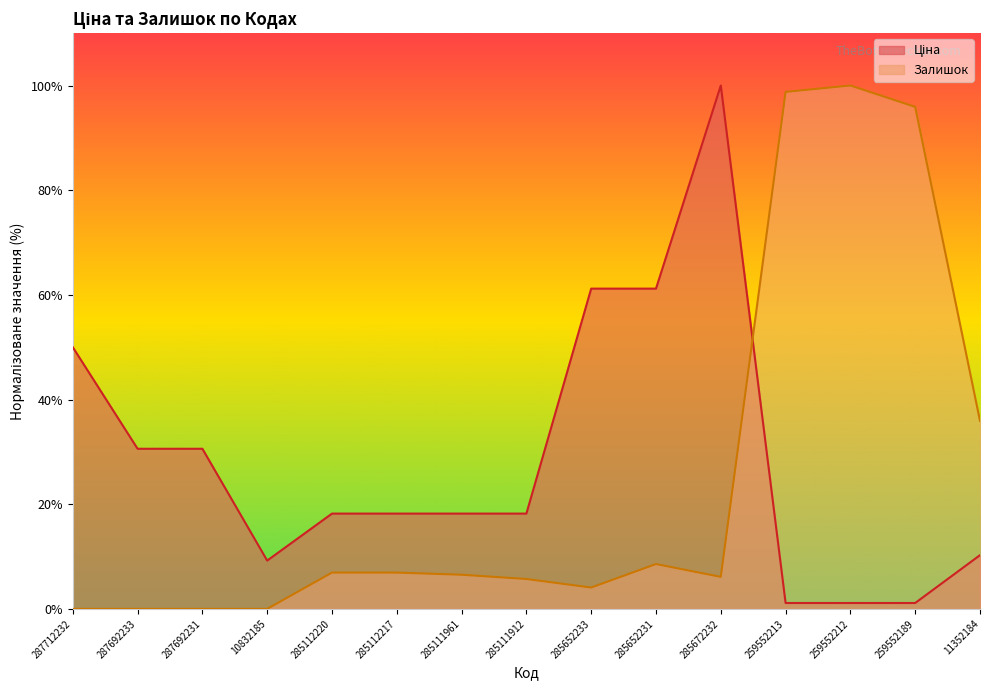

At how many categories does at least one series exceed 76?

4